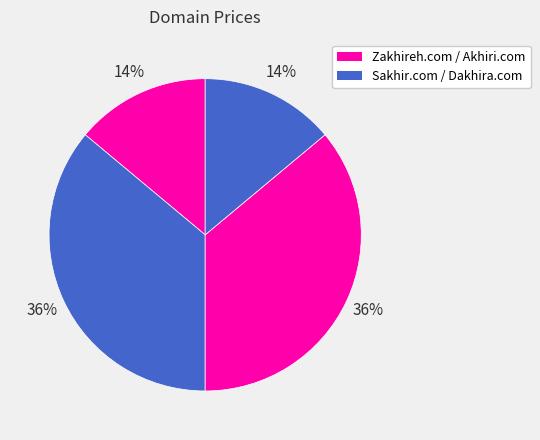

Rank the categories by value from lowest to highest.

Zakhireh.com, Dakhira.com, Sakhir.com, Akhiri.com